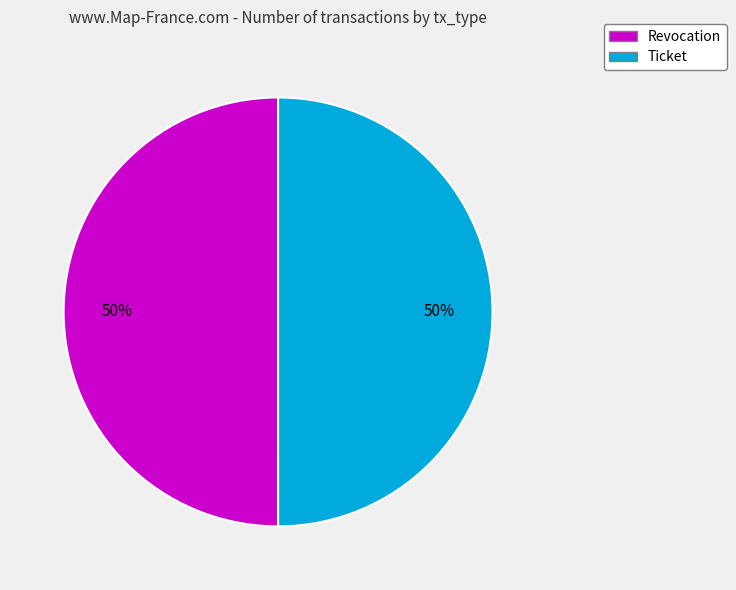

Is it true that Ticket is 35% of the pie?

False